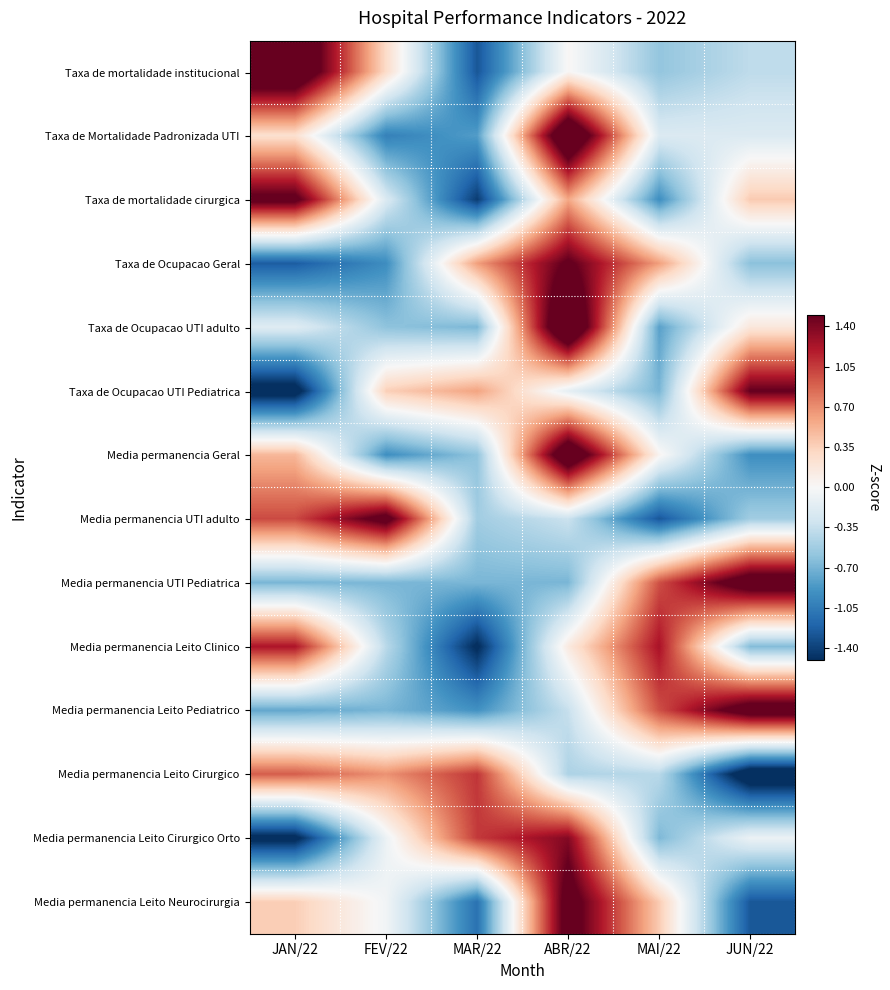

How many distinct data groups are displayed?

14